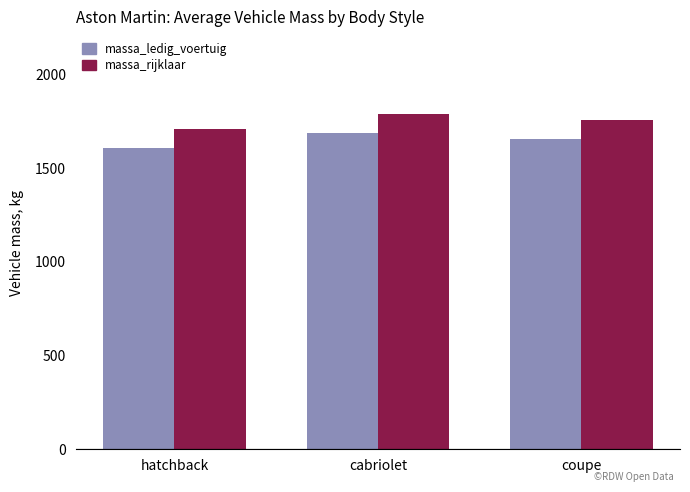

What is the sum of all massa_ledig_voertuig values?

4945